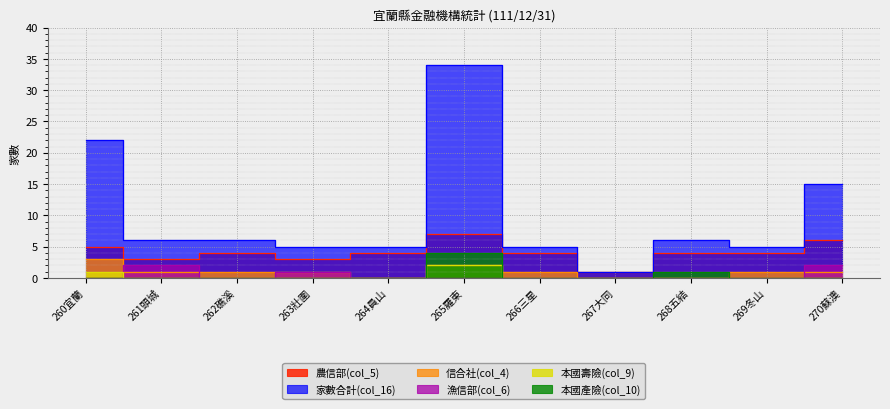

What is the highest value of the 本國產險(col_10) series?

4